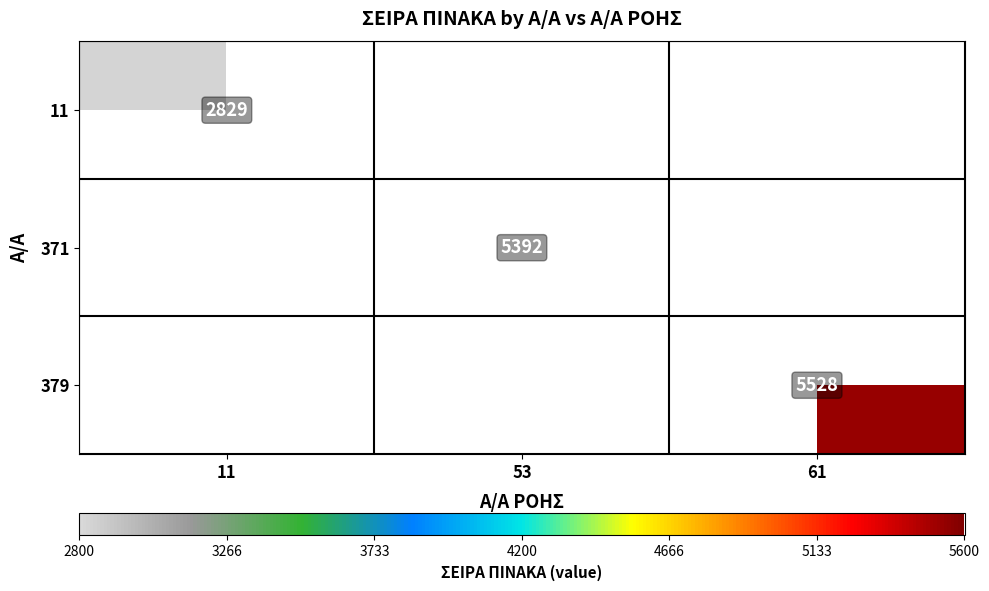

How many series are shown in this chart?

3